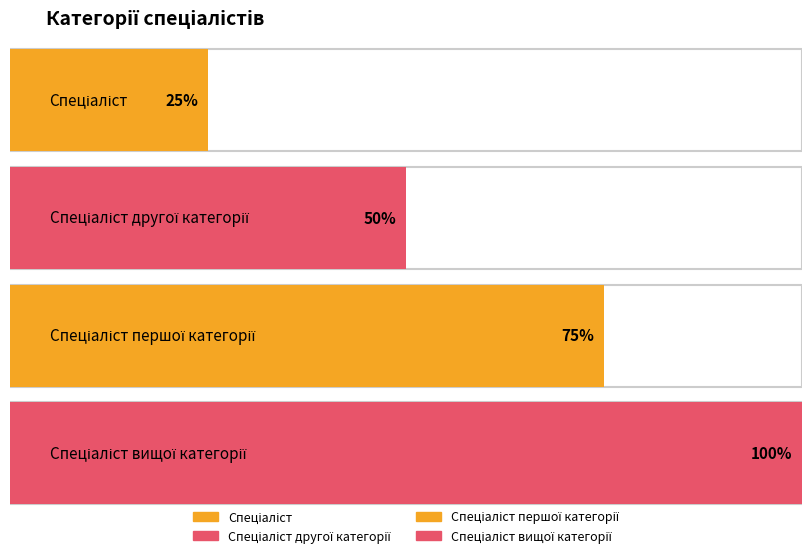

Are the bars grouped side by side (vs. stacked)?

No